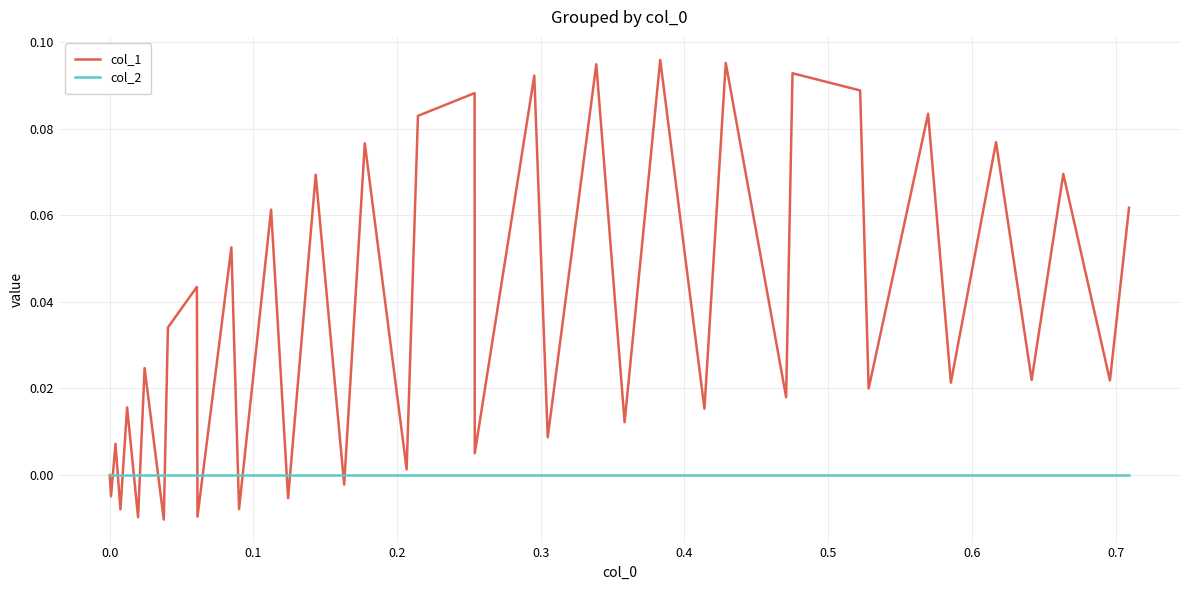

Which series has the largest range (max minus min)?

col_1